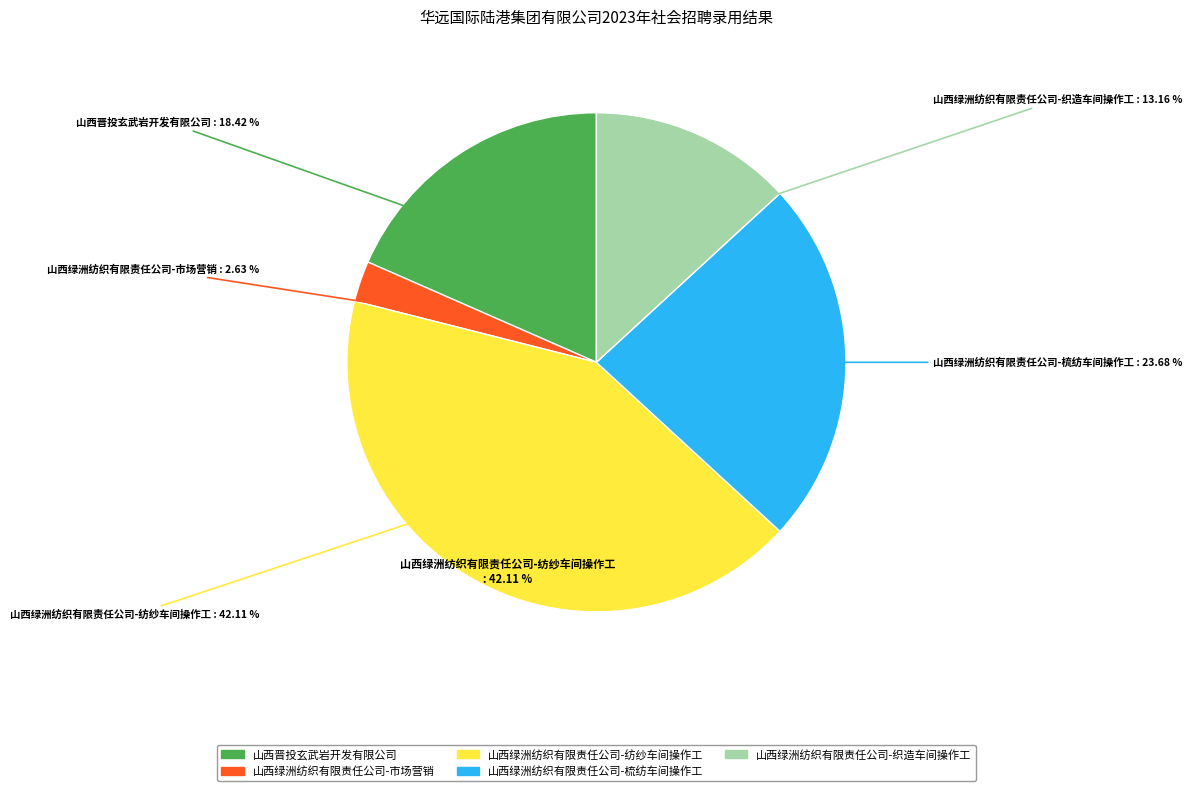

What percentage is NOT represented by 山西绿洲纺织有限责任公司-纺纱车间操作工?

57.9%